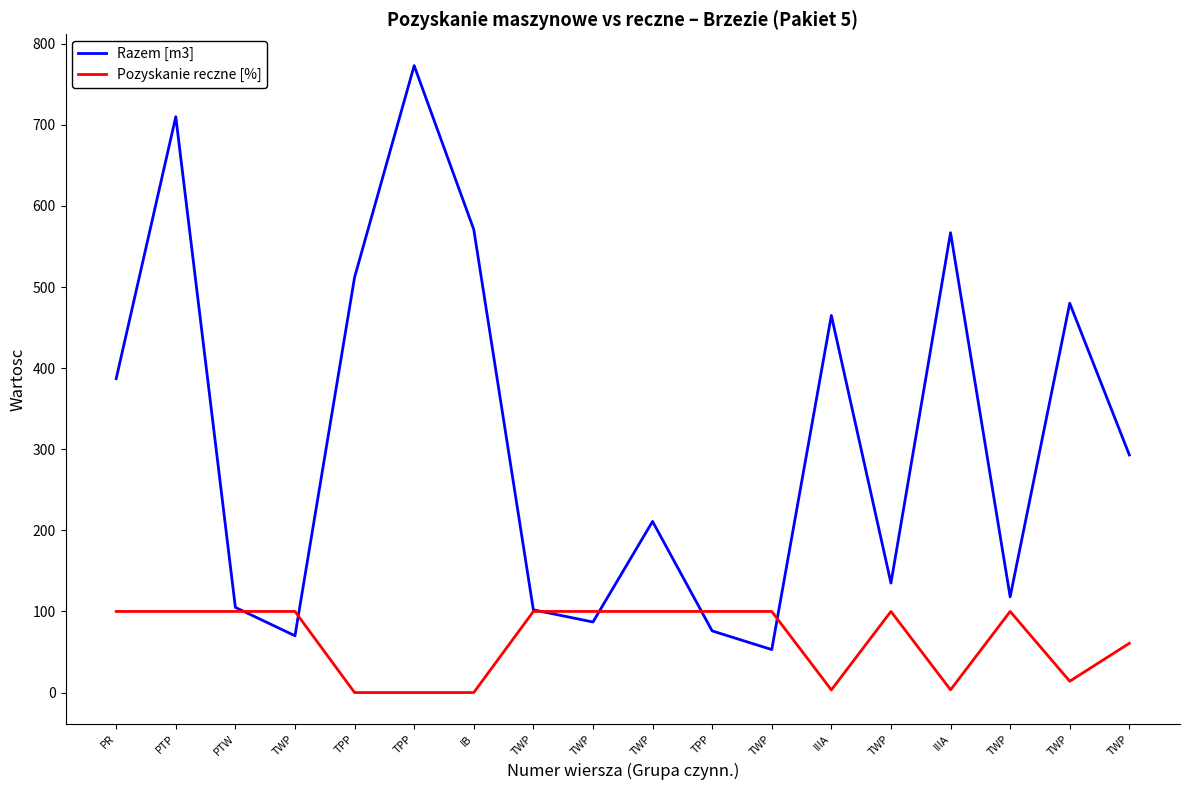

What are all the series names shown in the legend?

Razem [m3], Pozyskanie reczne [%]